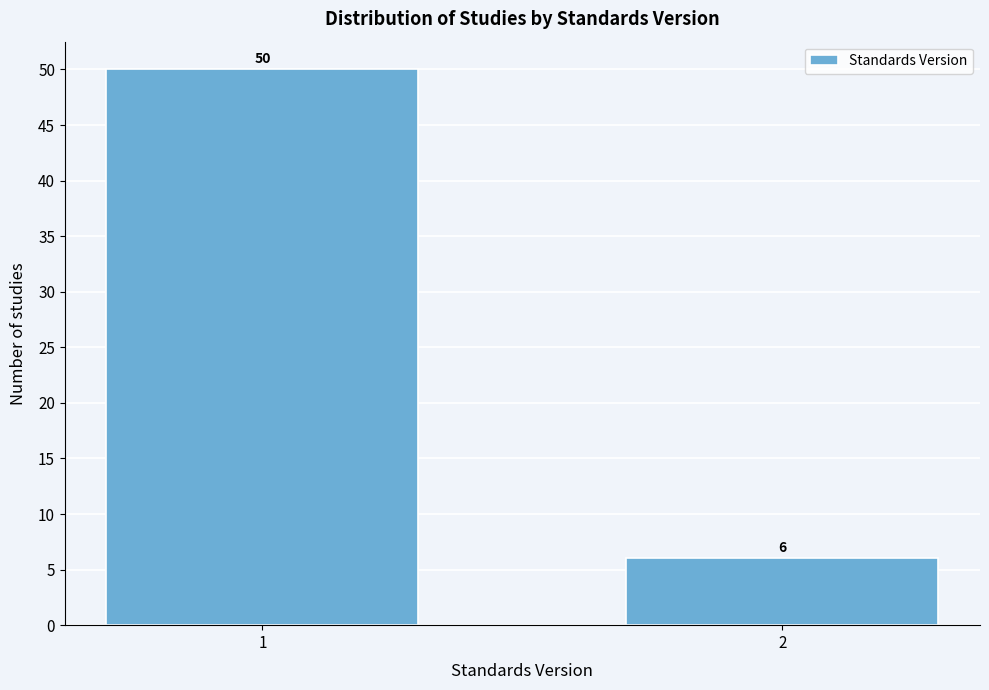

Reading right to left, extract all data points from this chart.

2=6	1=50